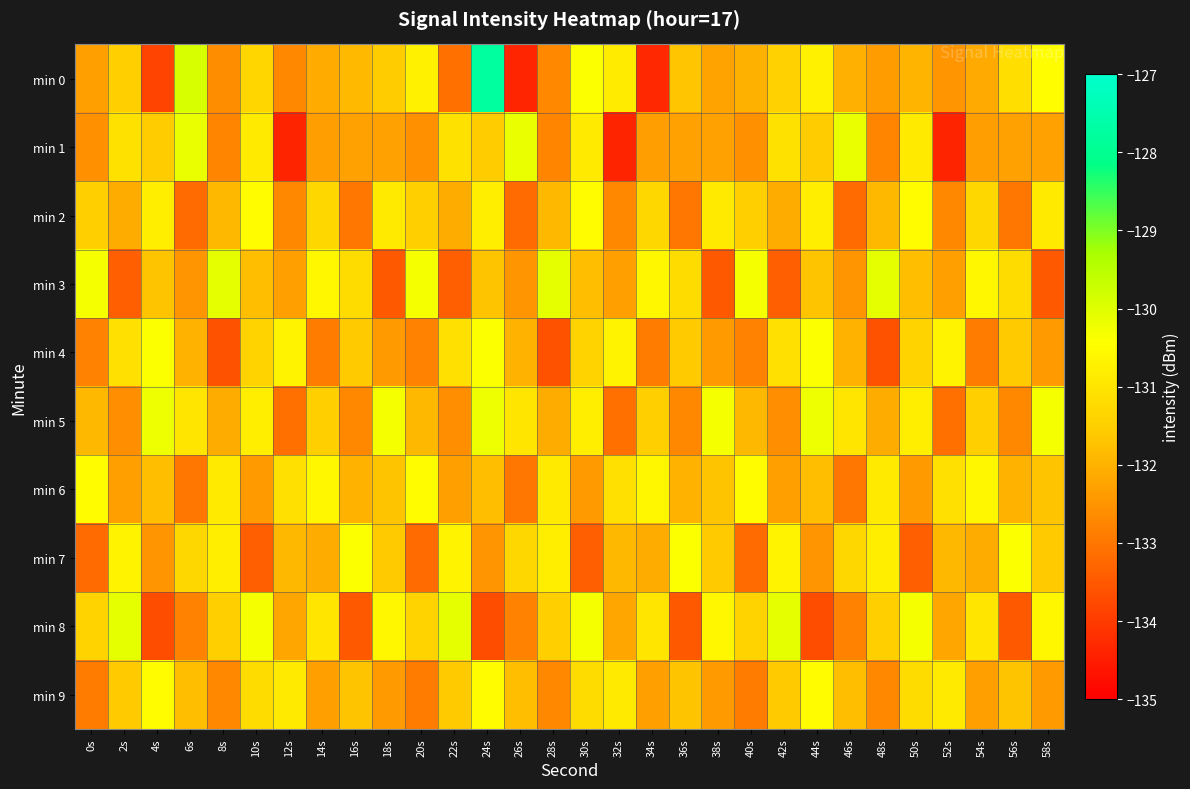

Reading left to right, list all the values displayed in this chart.

min 0: 0s=-132.3	2s=-131.5	4s=-133.9	6s=-129.9	8s=-132.6	10s=-131.3	12s=-132.7	14s=-132.1	16s=-131.9	18s=-131.5	20s=-130.7	22s=-133.1	24s=-127.8	26s=-134.4	28s=-132.7	30s=-130.4	32s=-130.9	34s=-134.3	36s=-131.7	38s=-132.2	40s=-132.0	42s=-131.4	44s=-130.7	46s=-132.0	48s=-132.4	50s=-131.9	52s=-132.5	54s=-132.1	56s=-131.2	58s=-130.5
min 1: 0s=-132.6	2s=-131.1	4s=-131.6	6s=-130.2	8s=-132.8	10s=-130.9	12s=-134.4	14s=-132.3	16s=-132.3	18s=-132.3	20s=-132.6	22s=-131.1	24s=-131.6	26s=-130.2	28s=-132.8	30s=-130.9	32s=-134.4	34s=-132.3	36s=-132.3	38s=-132.3	40s=-132.6	42s=-131.1	44s=-131.6	46s=-130.2	48s=-132.8	50s=-130.9	52s=-134.4	54s=-132.3	56s=-132.3	58s=-132.3
min 2: 0s=-131.5	2s=-132.1	4s=-130.8	6s=-133.2	8s=-131.9	10s=-130.5	12s=-132.7	14s=-131.3	16s=-133.0	18s=-130.9	20s=-131.5	22s=-132.1	24s=-130.8	26s=-133.2	28s=-131.9	30s=-130.5	32s=-132.7	34s=-131.3	36s=-133.0	38s=-130.9	40s=-131.5	42s=-132.1	44s=-130.8	46s=-133.2	48s=-131.9	50s=-130.5	52s=-132.7	54s=-131.3	56s=-133.0	58s=-130.9
min 3: 0s=-130.3	2s=-133.4	4s=-131.7	6s=-132.5	8s=-130.1	10s=-131.8	12s=-132.3	14s=-130.6	16s=-131.2	18s=-133.5	20s=-130.3	22s=-133.4	24s=-131.7	26s=-132.5	28s=-130.1	30s=-131.8	32s=-132.3	34s=-130.6	36s=-131.2	38s=-133.5	40s=-130.3	42s=-133.4	44s=-131.7	46s=-132.5	48s=-130.1	50s=-131.8	52s=-132.3	54s=-130.6	56s=-131.2	58s=-133.5
min 4: 0s=-132.8	2s=-131.1	4s=-130.4	6s=-132.0	8s=-133.6	10s=-131.4	12s=-130.7	14s=-132.9	16s=-131.6	18s=-132.4	20s=-132.8	22s=-131.1	24s=-130.4	26s=-132.0	28s=-133.6	30s=-131.4	32s=-130.7	34s=-132.9	36s=-131.6	38s=-132.4	40s=-132.8	42s=-131.1	44s=-130.4	46s=-132.0	48s=-133.6	50s=-131.4	52s=-130.7	54s=-132.9	56s=-131.6	58s=-132.4
min 5: 0s=-131.9	2s=-132.6	4s=-130.2	6s=-131.0	8s=-132.1	10s=-130.8	12s=-133.1	14s=-131.5	16s=-132.7	18s=-130.3	20s=-131.9	22s=-132.6	24s=-130.2	26s=-131.0	28s=-132.1	30s=-130.8	32s=-133.1	34s=-131.5	36s=-132.7	38s=-130.3	40s=-131.9	42s=-132.6	44s=-130.2	46s=-131.0	48s=-132.1	50s=-130.8	52s=-133.1	54s=-131.5	56s=-132.7	58s=-130.3
min 6: 0s=-130.5	2s=-132.3	4s=-131.8	6s=-133.0	8s=-130.9	10s=-132.4	12s=-131.1	14s=-130.6	16s=-132.0	18s=-131.7	20s=-130.5	22s=-132.3	24s=-131.8	26s=-133.0	28s=-130.9	30s=-132.4	32s=-131.1	34s=-130.6	36s=-132.0	38s=-131.7	40s=-130.5	42s=-132.3	44s=-131.8	46s=-133.0	48s=-130.9	50s=-132.4	52s=-131.1	54s=-130.6	56s=-132.0	58s=-131.7
min 7: 0s=-133.2	2s=-130.7	4s=-132.5	6s=-131.3	8s=-130.8	10s=-133.4	12s=-131.9	14s=-132.1	16s=-130.4	18s=-131.6	20s=-133.2	22s=-130.7	24s=-132.5	26s=-131.3	28s=-130.8	30s=-133.4	32s=-131.9	34s=-132.1	36s=-130.4	38s=-131.6	40s=-133.2	42s=-130.7	44s=-132.5	46s=-131.3	48s=-130.8	50s=-133.4	52s=-131.9	54s=-132.1	56s=-130.4	58s=-131.6
min 8: 0s=-131.4	2s=-130.1	4s=-133.7	6s=-132.8	8s=-131.5	10s=-130.3	12s=-132.2	14s=-131.0	16s=-133.5	18s=-130.6	20s=-131.4	22s=-130.1	24s=-133.7	26s=-132.8	28s=-131.5	30s=-130.3	32s=-132.2	34s=-131.0	36s=-133.5	38s=-130.6	40s=-131.4	42s=-130.1	44s=-133.7	46s=-132.8	48s=-131.5	50s=-130.3	52s=-132.2	54s=-131.0	56s=-133.5	58s=-130.6
min 9: 0s=-132.9	2s=-131.6	4s=-130.5	6s=-131.8	8s=-132.7	10s=-131.2	12s=-130.9	14s=-132.3	16s=-131.7	18s=-132.4	20s=-132.9	22s=-131.6	24s=-130.5	26s=-131.8	28s=-132.7	30s=-131.2	32s=-130.9	34s=-132.3	36s=-131.7	38s=-132.4	40s=-132.9	42s=-131.6	44s=-130.5	46s=-131.8	48s=-132.7	50s=-131.2	52s=-130.9	54s=-132.3	56s=-131.7	58s=-132.4